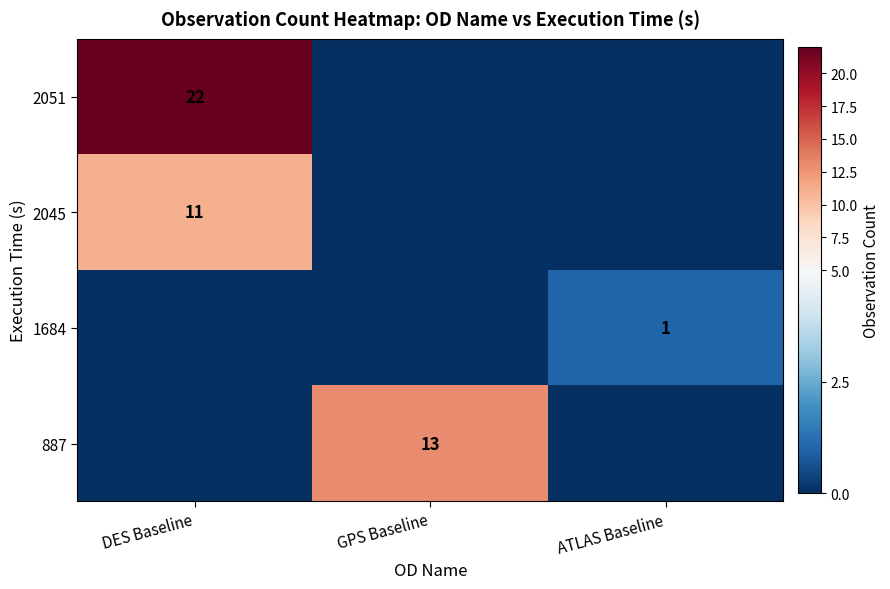

Is the value of 2045 at DES Baseline greater than the value of 887 at GPS Baseline?

No